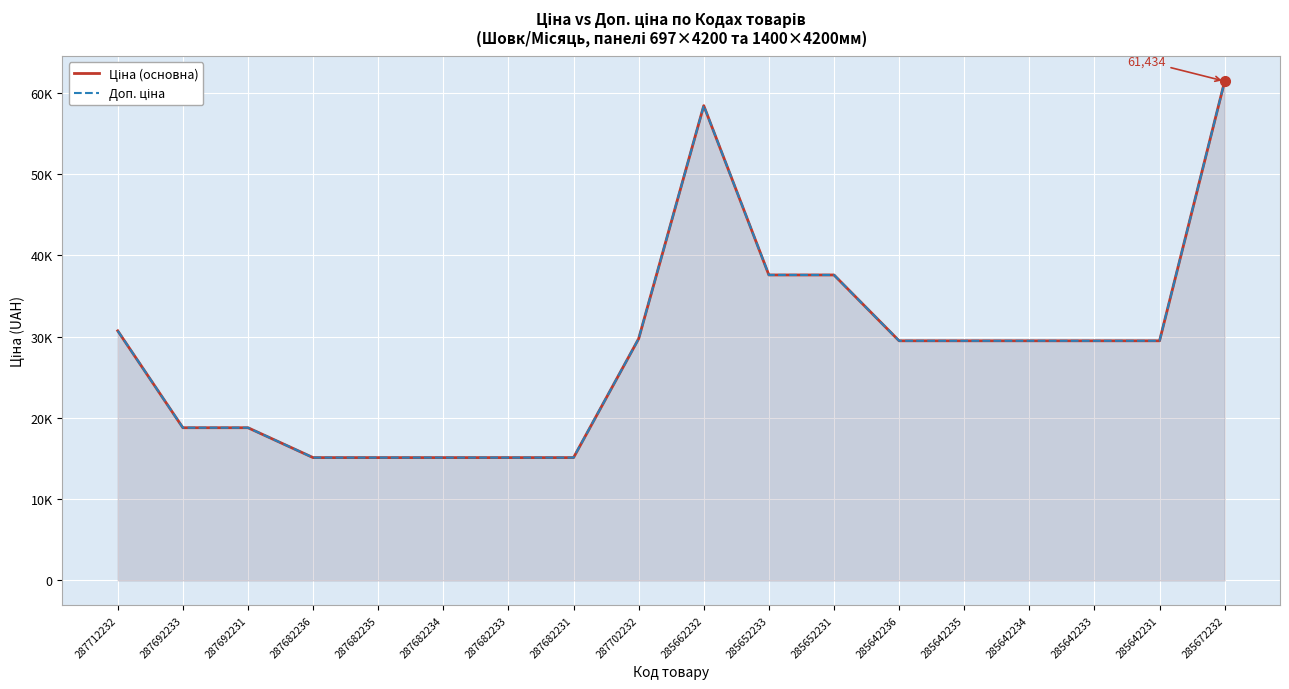

Reading left to right, what are all the values shown in this chart?

Ціна (основна): 287712232=30717.1	287692233=18796.8	287692231=18796.8	287682236=15120.0	287682235=15120.0	287682234=15120.0	287682233=15120.0	287682231=15120.0	287702232=29747.2	285662232=58426.5	285652233=37593.6	285652231=37593.6	285642236=29491.5	285642235=29491.5	285642234=29491.5	285642233=29491.5	285642231=29491.5	285672232=61434.3
Доп. ціна: 287712232=30717.1	287692233=18796.8	287692231=18796.8	287682236=15120.0	287682235=15120.0	287682234=15120.0	287682233=15120.0	287682231=15120.0	287702232=29747.2	285662232=58426.5	285652233=37593.6	285652231=37593.6	285642236=29491.5	285642235=29491.5	285642234=29491.5	285642233=29491.5	285642231=29491.5	285672232=61434.3